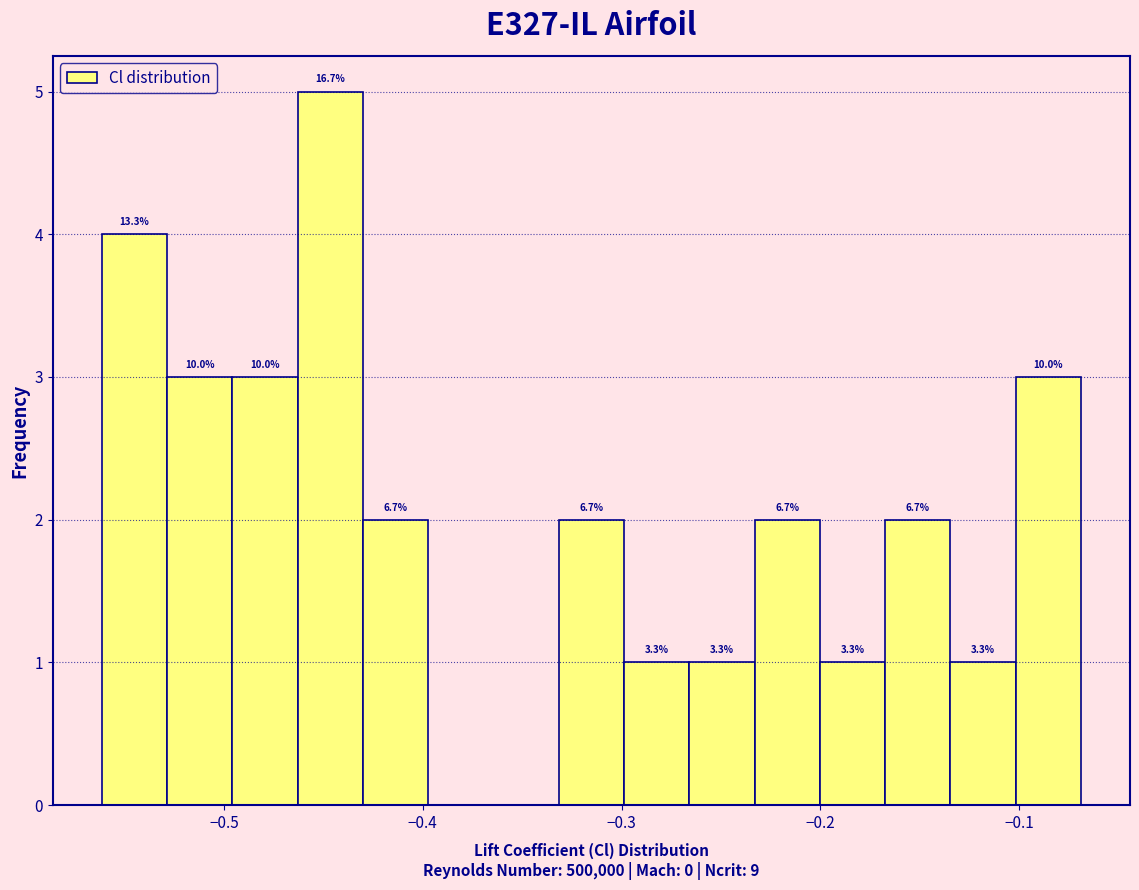

Read against the x-axis, roughly where is the centre of the tallest bar?

-0.45